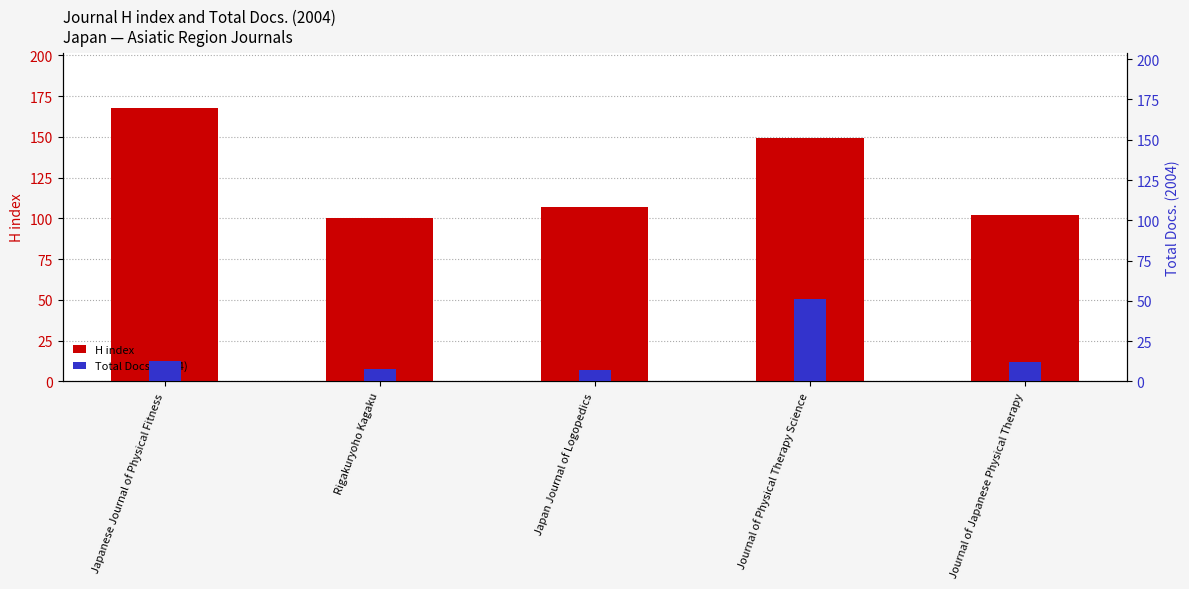

List the labels in order of Total Docs. (2004) value, largest first.

Journal of Physical Therapy Science, Japanese Journal of Physical Fitness, Journal of Japanese Physical Therapy, Rigakuryoho Kagaku, Japan Journal of Logopedics